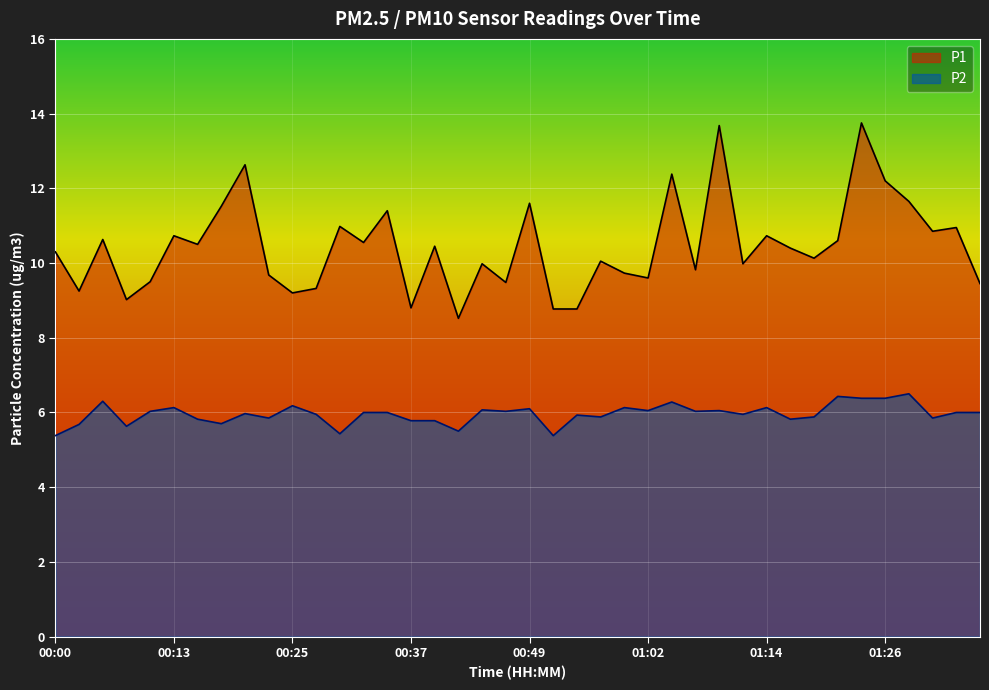

The value of P1 at 01:36 is 9.4. True or false?

True